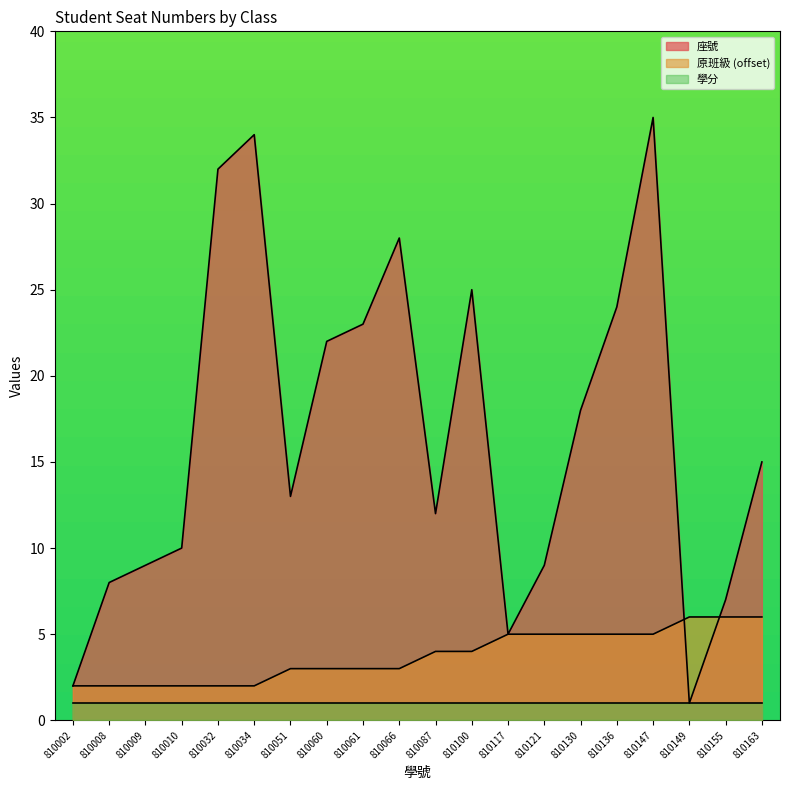

True or false: 座號 has a value of 6 at 810010.

False